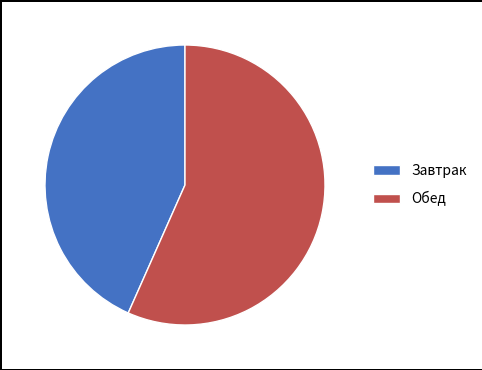

How many segments does this pie chart have?

2